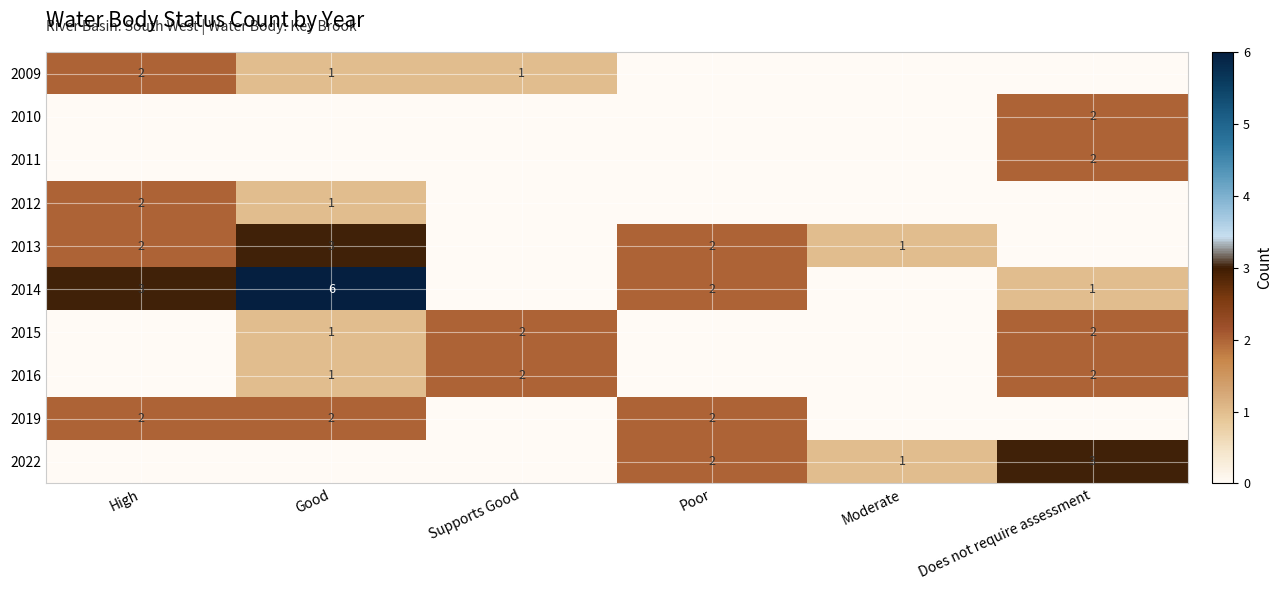

What is the sum of the 2015 values at Does not require assessment and Good?

3